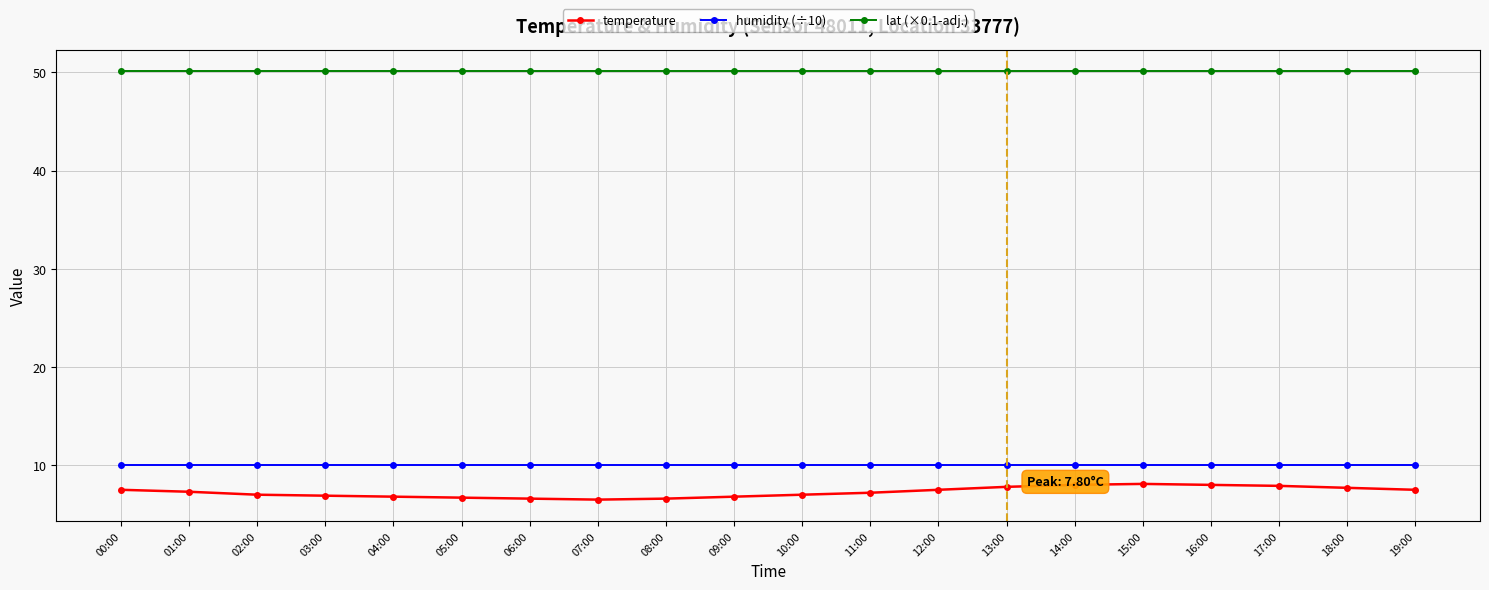

True or false: humidity (÷10) and temperature intersect in this chart.

False